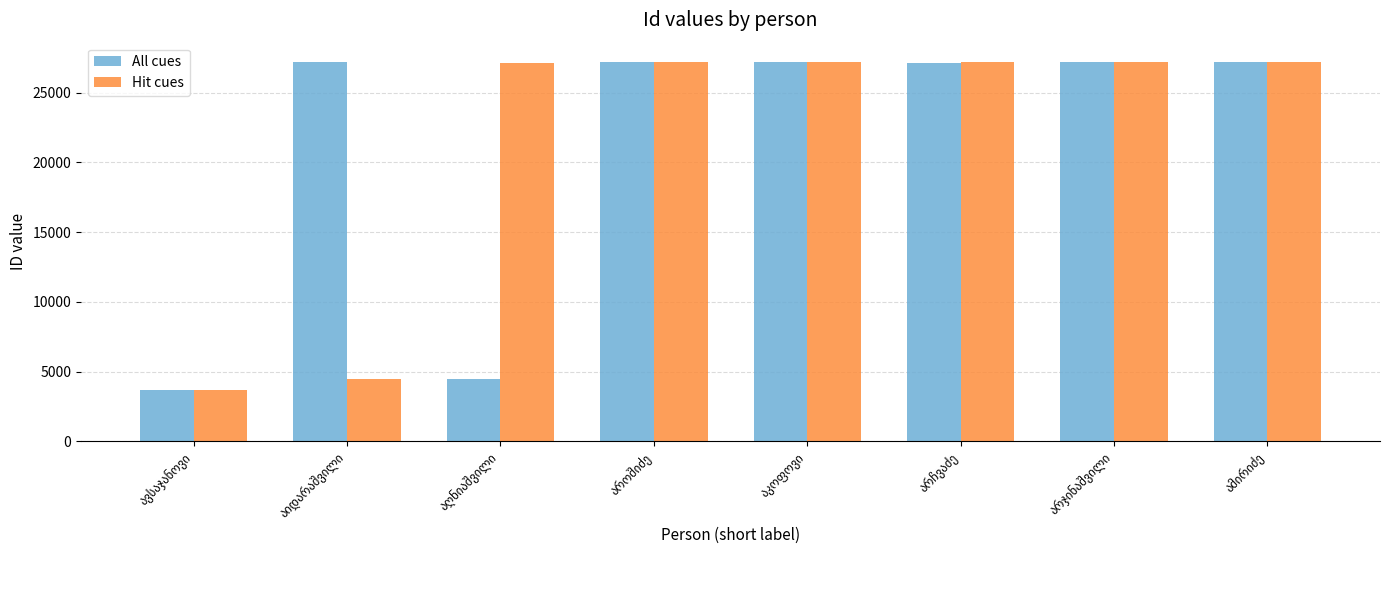

What is the value of the All cues bar at the 3rd from the left?

4472